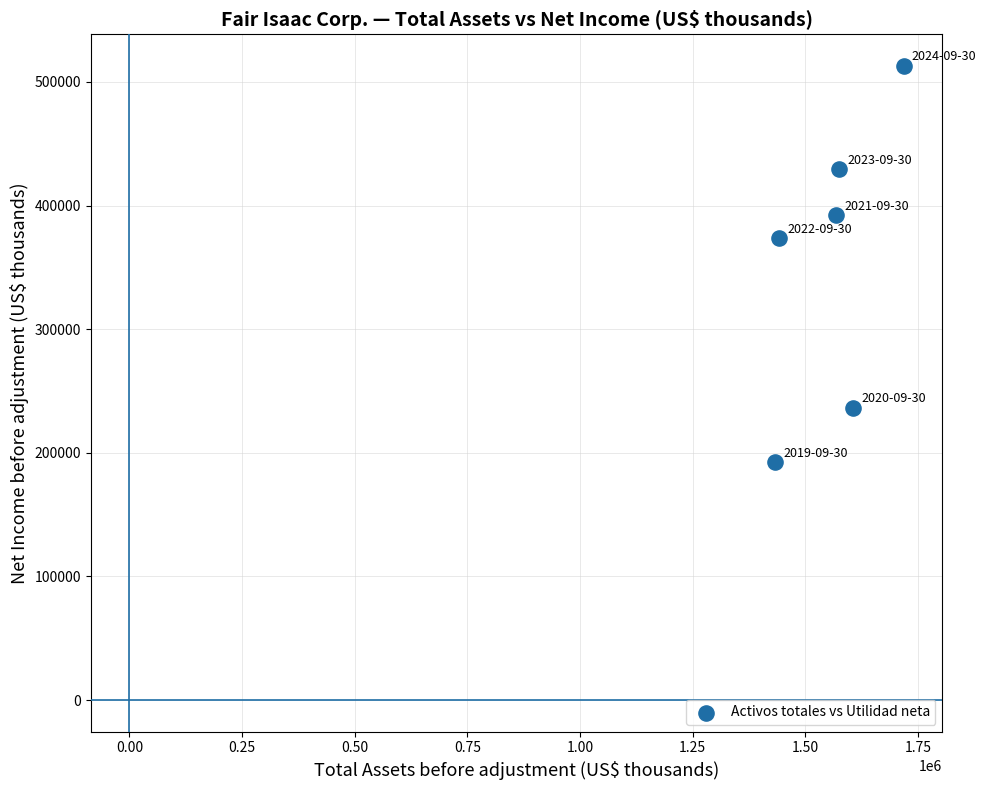

What Y value in the scatter plot is closest to 352467?

373541